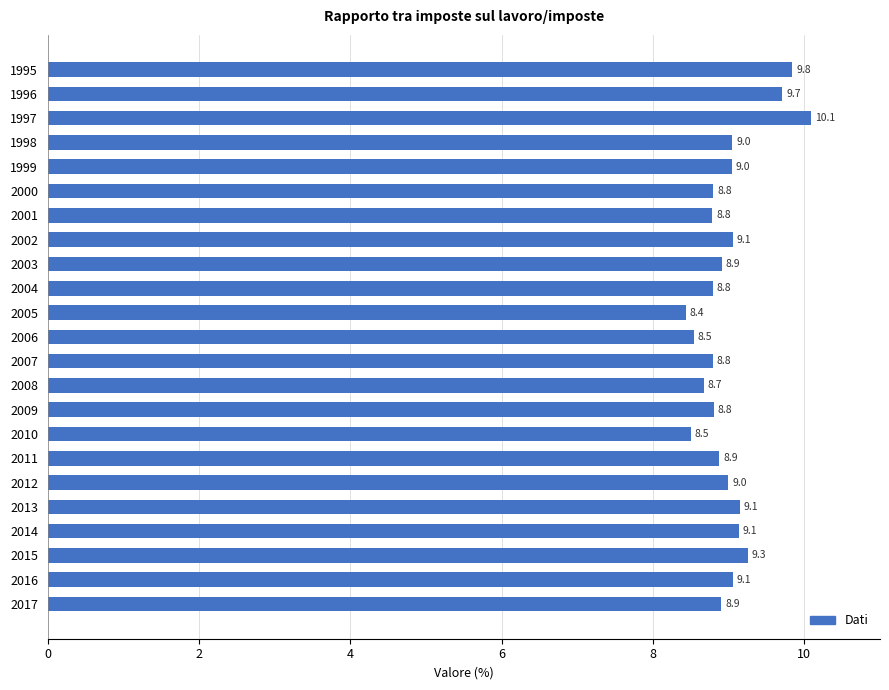

Reading bottom to top, list all the values displayed in this chart.

8.9	9.1	9.3	9.1	9.1	9.0	8.9	8.5	8.8	8.7	8.8	8.5	8.4	8.8	8.9	9.1	8.8	8.8	9.0	9.0	10.1	9.7	9.8